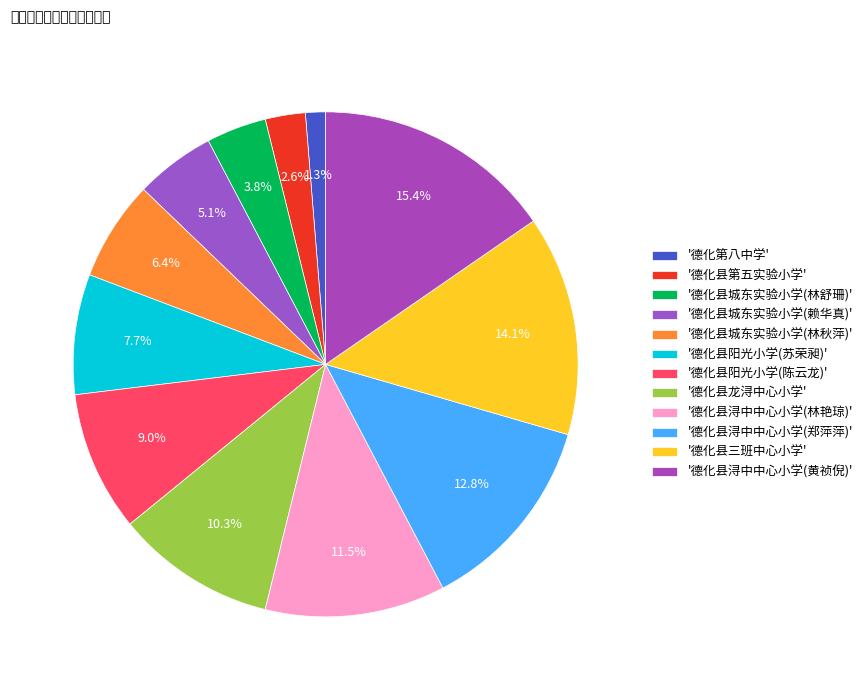

How many slices are in this pie chart?

12